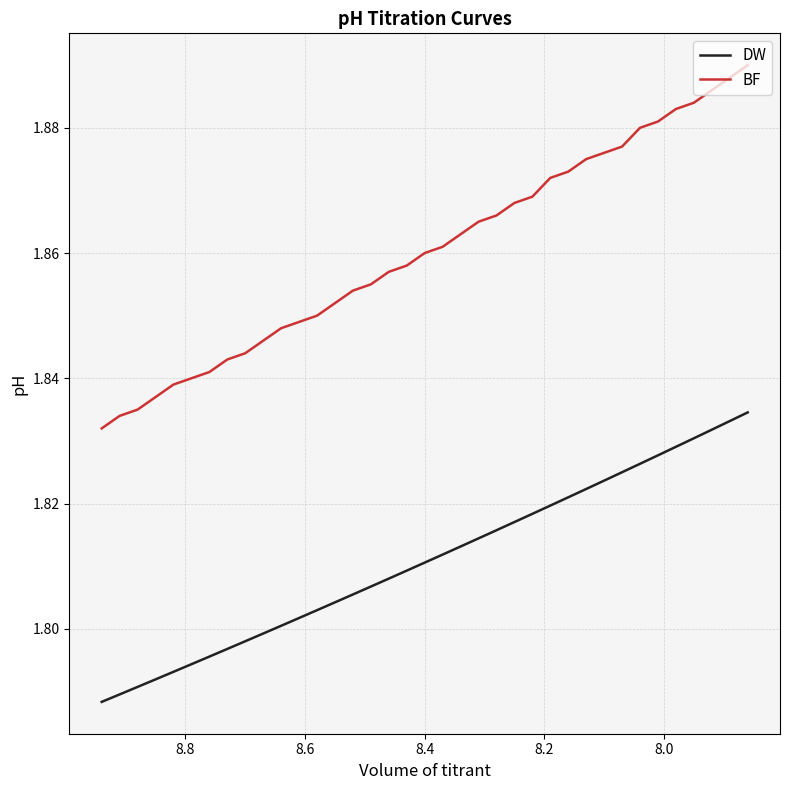

What is the difference between the maximum and minimum values in the BF series?

0.1